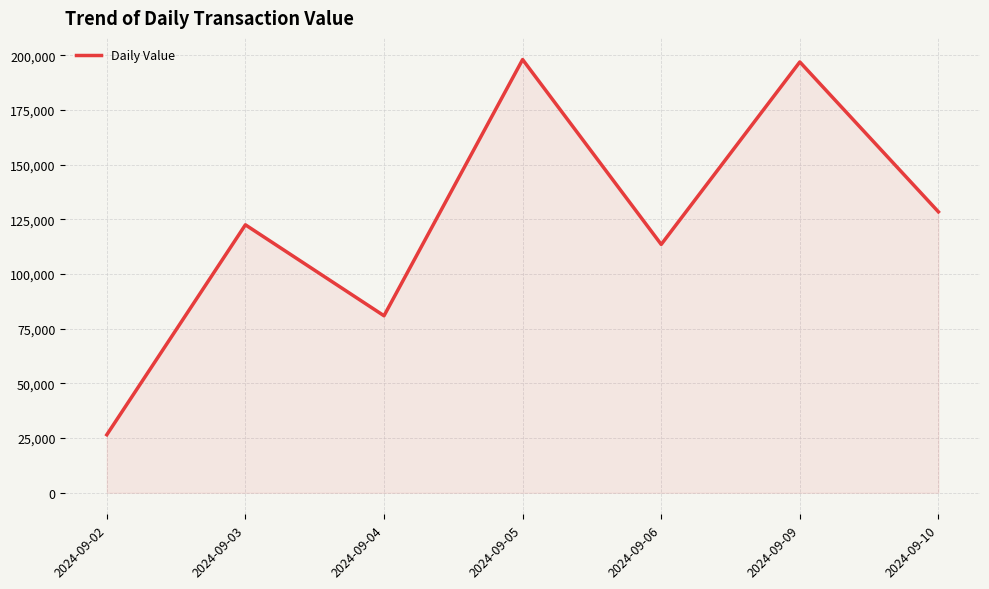

What is the sum of the values at 2024-09-09 and 2024-09-02?

223396.6